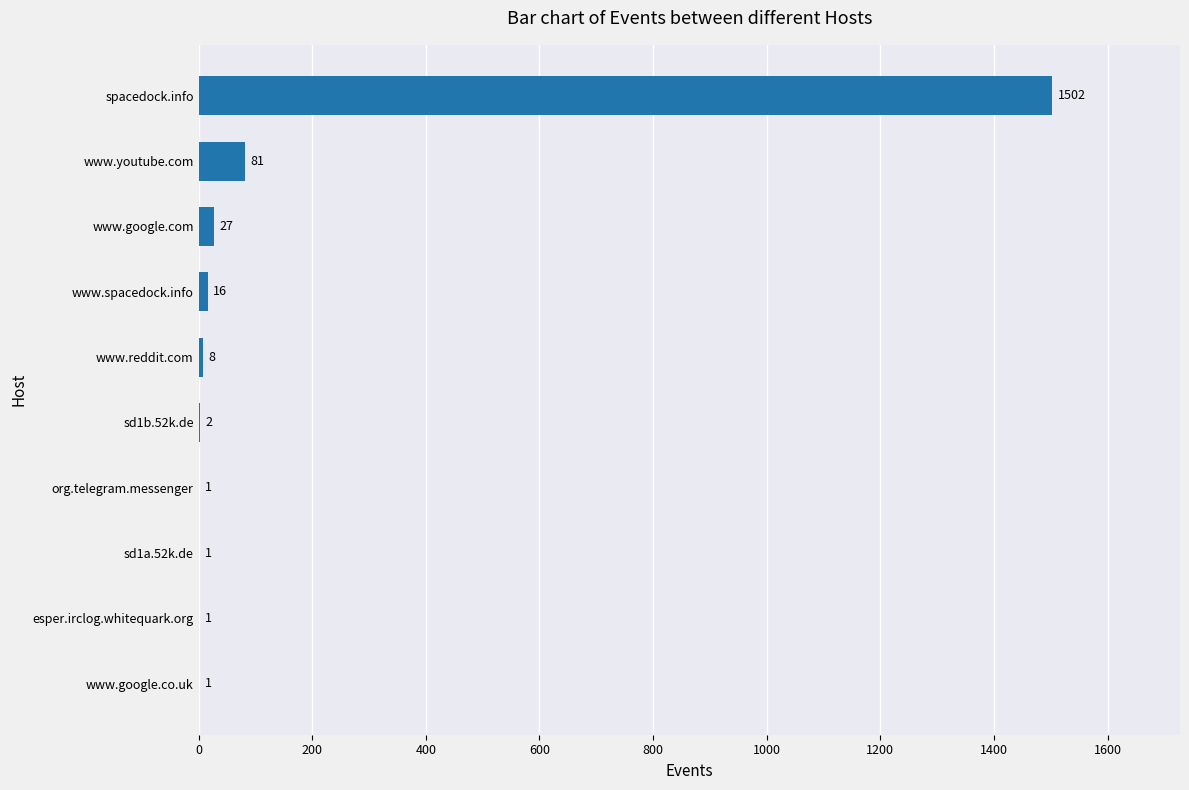

At which label is the value closest to 751?

www.youtube.com